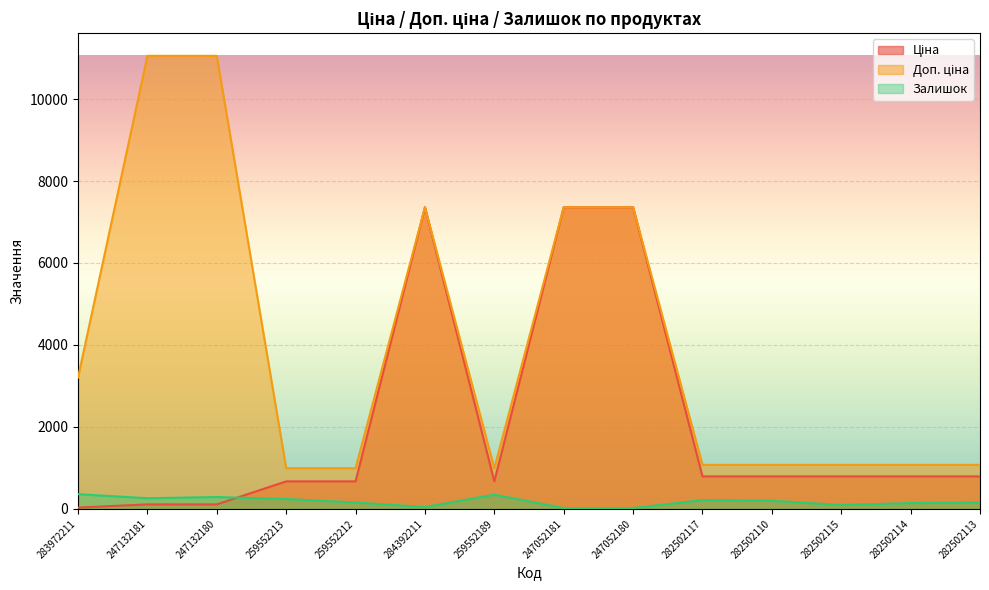

What is the value of the Ціна point at the 1st from the left?

32.0